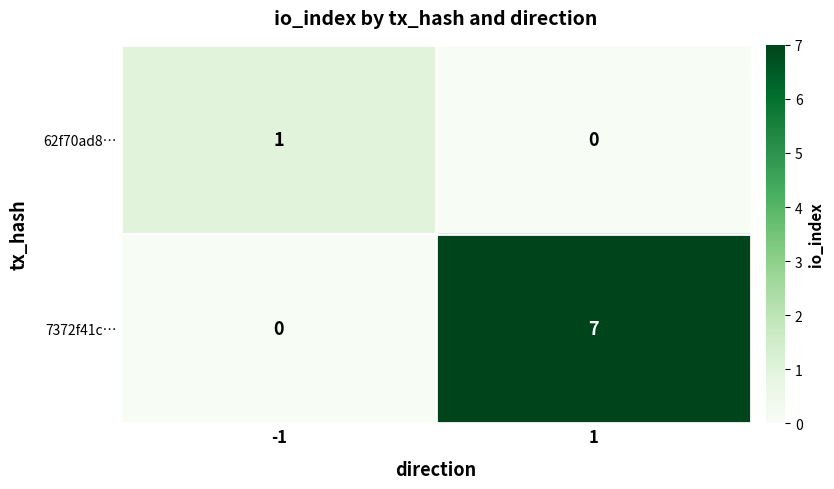

List the series in order of their peak value, lowest first.

62f70ad8…, 7372f41c…